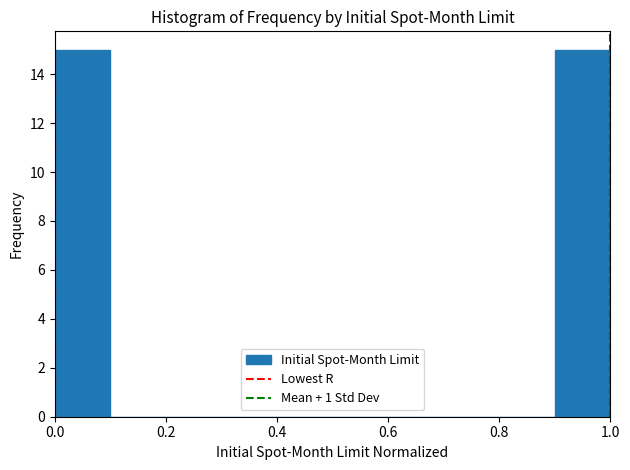

Reading left to right, transcribe this chart: for each bar, give the range it covers on the x-axis and its height. The values are not printed on the chart, so give them approximately, as read against the axis.

0.0 to 0.1: 15
0.1 to 0.2: 0
0.2 to 0.3: 0
0.3 to 0.4: 0
0.4 to 0.5: 0
0.5 to 0.6: 0
0.6 to 0.7: 0
0.7 to 0.8: 0
0.8 to 0.9: 0
0.9 to 1.0: 15